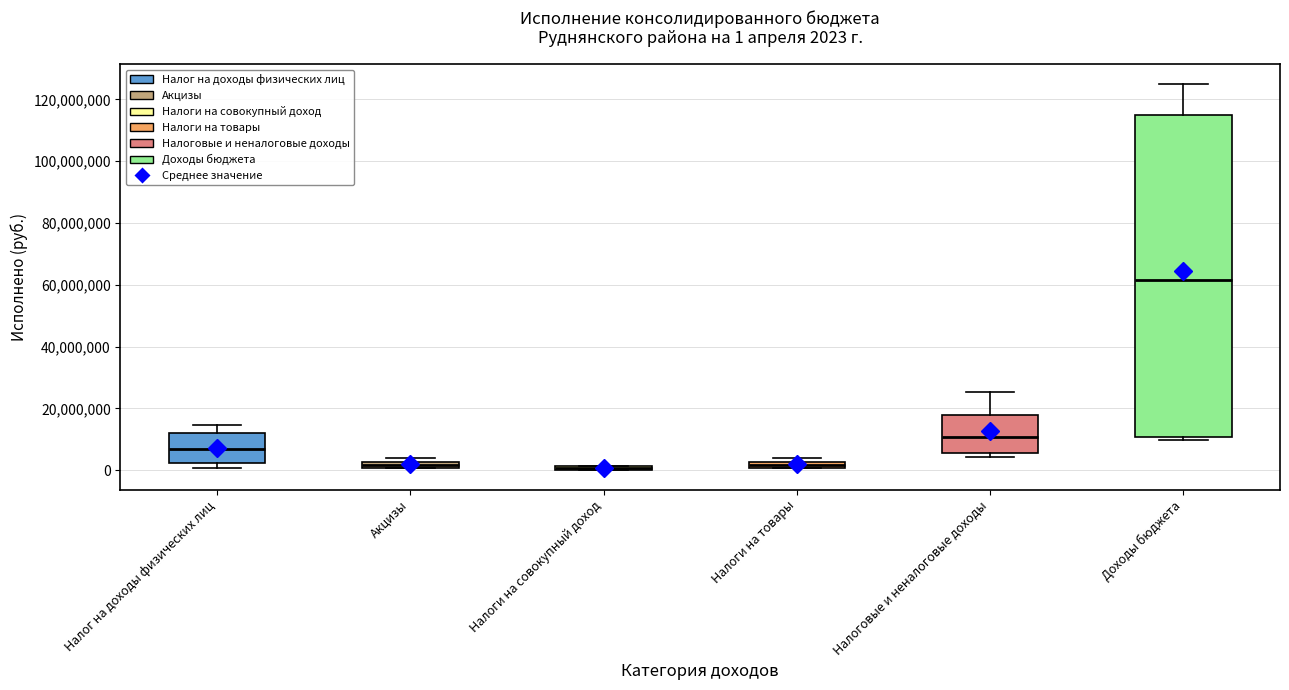

Which box is the tallest, from its lower edge to its upper edge?

Доходы бюджета